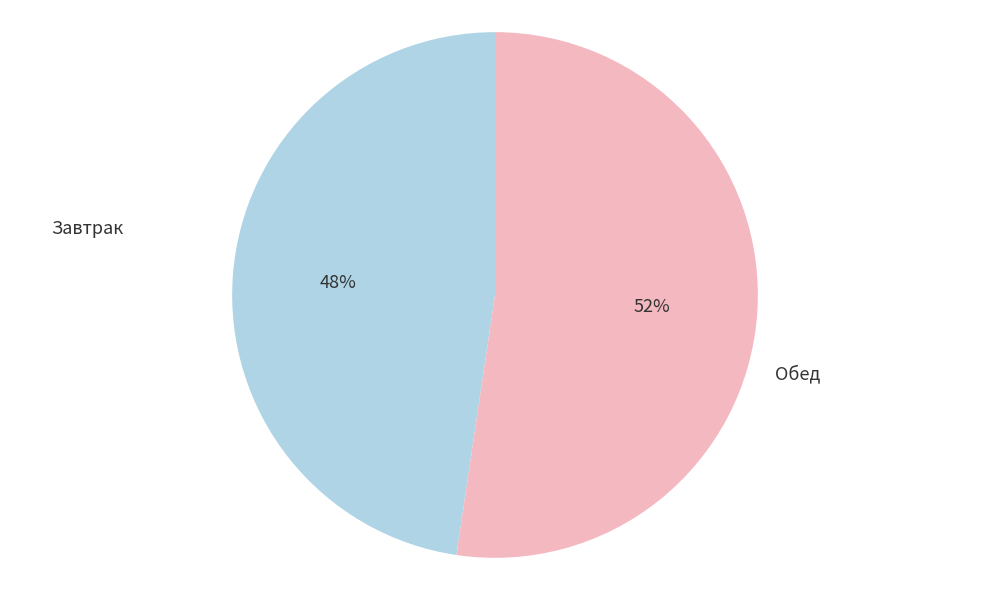

Which category has the biggest portion of the pie?

Обед